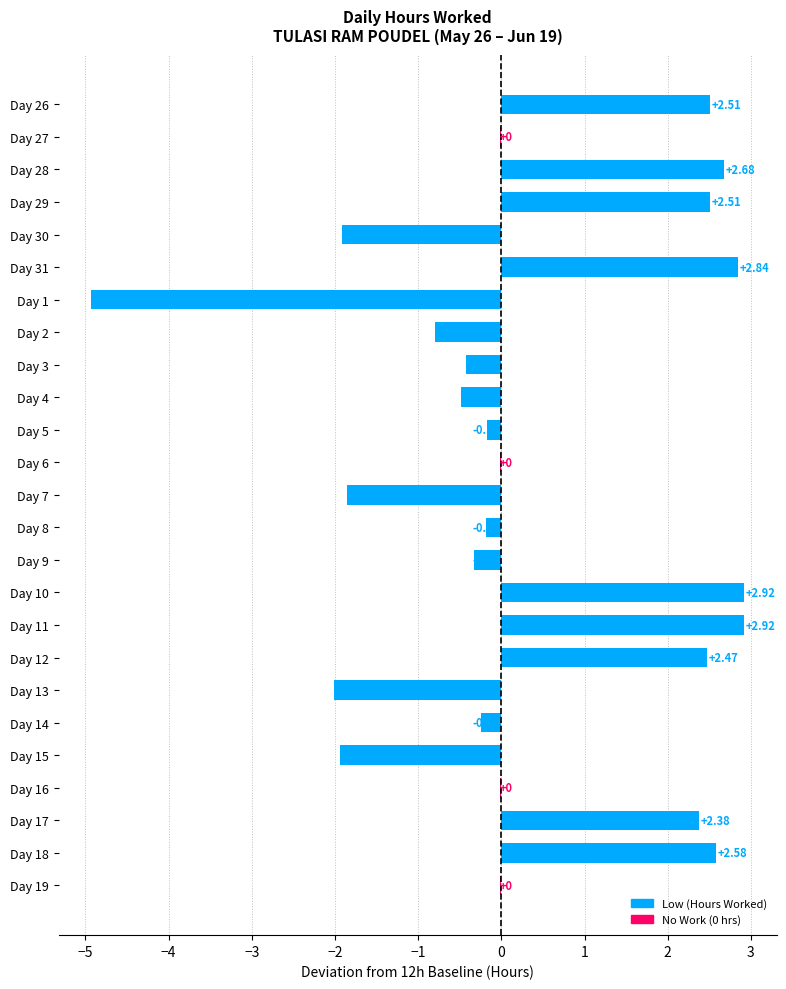

How many data points does each series have?

25